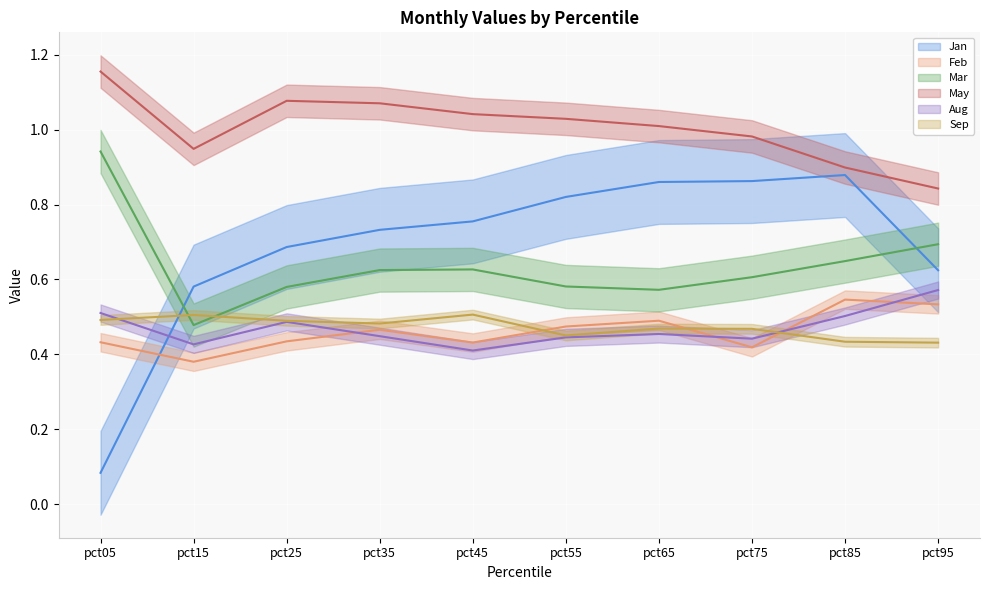

At which label does Mar reach its peak?

pct05